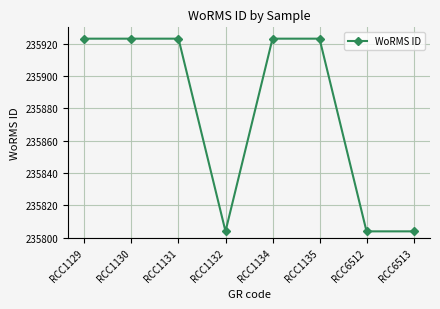

What is the average value?

235878